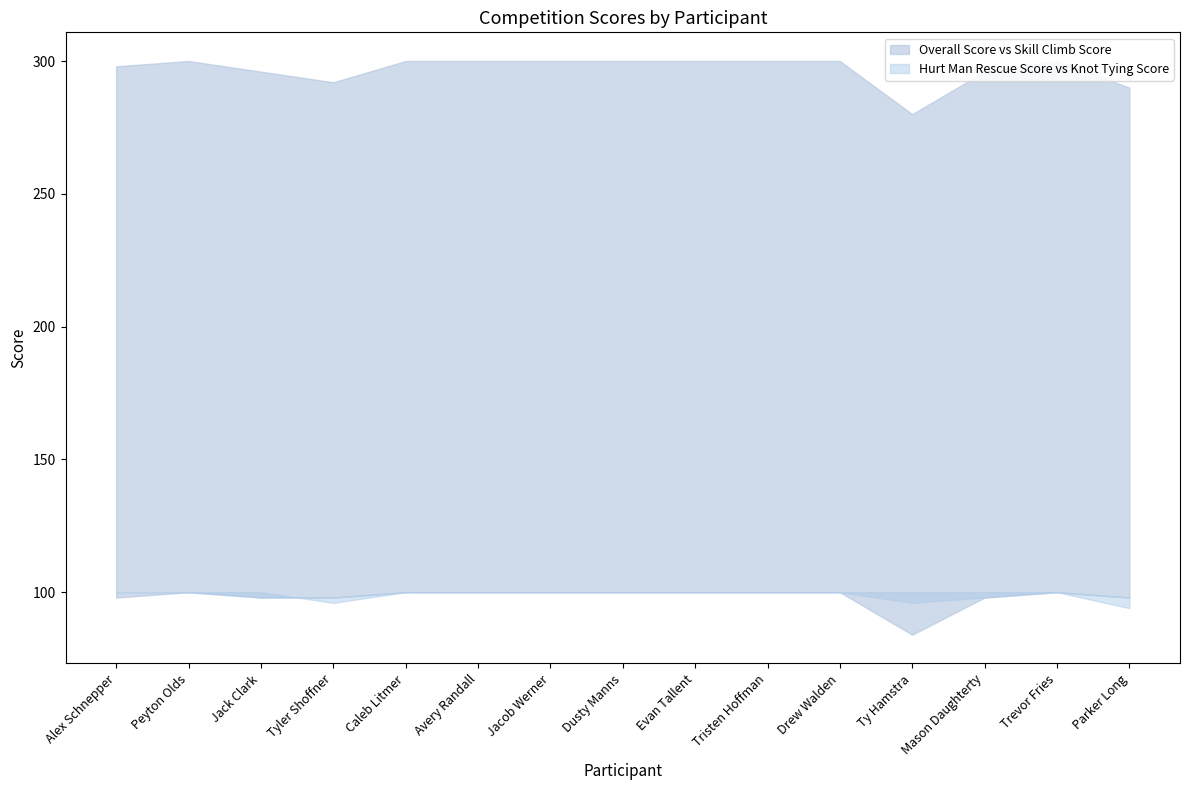

Reading right to left, extract all data points from this chart.

Overall Score: Parker Long=290	Trevor Fries=300	Mason Daughterty=296	Ty Hamstra=280	Drew Walden=300	Tristen Hoffman=300	Evan Tallent=300	Dusty Manns=300	Jacob Werner=300	Avery Randall=300	Caleb Litmer=300	Tyler Shoffner=292	Jack Clark=296	Peyton Olds=300	Alex Schnepper=298
Skill Climb Score: Parker Long=98	Trevor Fries=100	Mason Daughterty=98	Ty Hamstra=84	Drew Walden=100	Tristen Hoffman=100	Evan Tallent=100	Dusty Manns=100	Jacob Werner=100	Avery Randall=100	Caleb Litmer=100	Tyler Shoffner=98	Jack Clark=98	Peyton Olds=100	Alex Schnepper=98
Hurt Man Rescue Score: Parker Long=98	Trevor Fries=100	Mason Daughterty=100	Ty Hamstra=100	Drew Walden=100	Tristen Hoffman=100	Evan Tallent=100	Dusty Manns=100	Jacob Werner=100	Avery Randall=100	Caleb Litmer=100	Tyler Shoffner=98	Jack Clark=98	Peyton Olds=100	Alex Schnepper=100
Knot Tying Score: Parker Long=94	Trevor Fries=100	Mason Daughterty=98	Ty Hamstra=96	Drew Walden=100	Tristen Hoffman=100	Evan Tallent=100	Dusty Manns=100	Jacob Werner=100	Avery Randall=100	Caleb Litmer=100	Tyler Shoffner=96	Jack Clark=100	Peyton Olds=100	Alex Schnepper=100